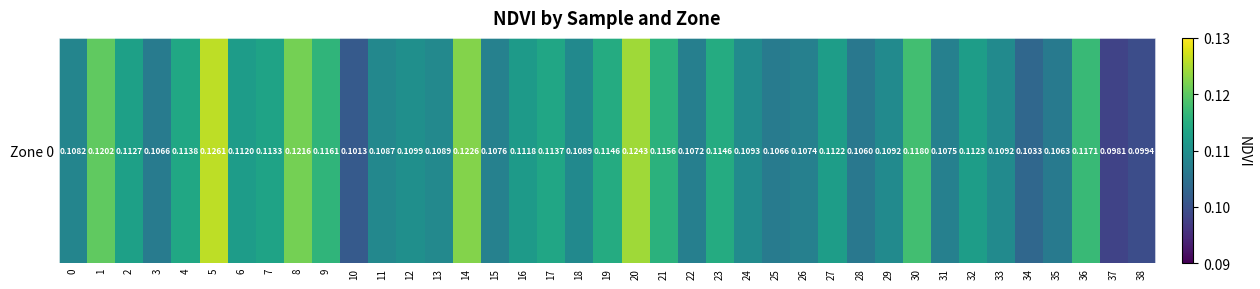

What is the minimum value shown in the chart?

0.1